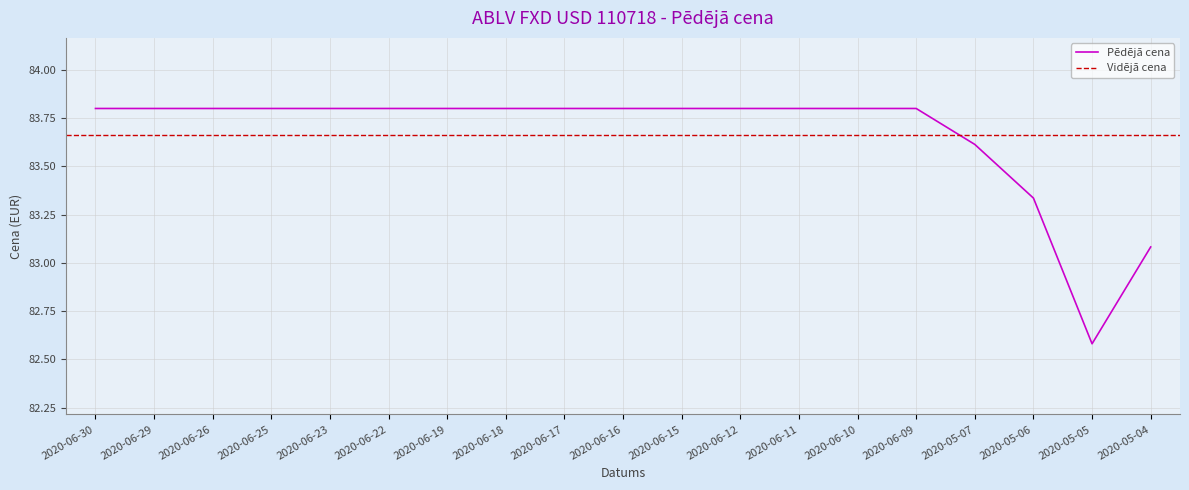

Does the chart display data point markers on the line(s)?

No